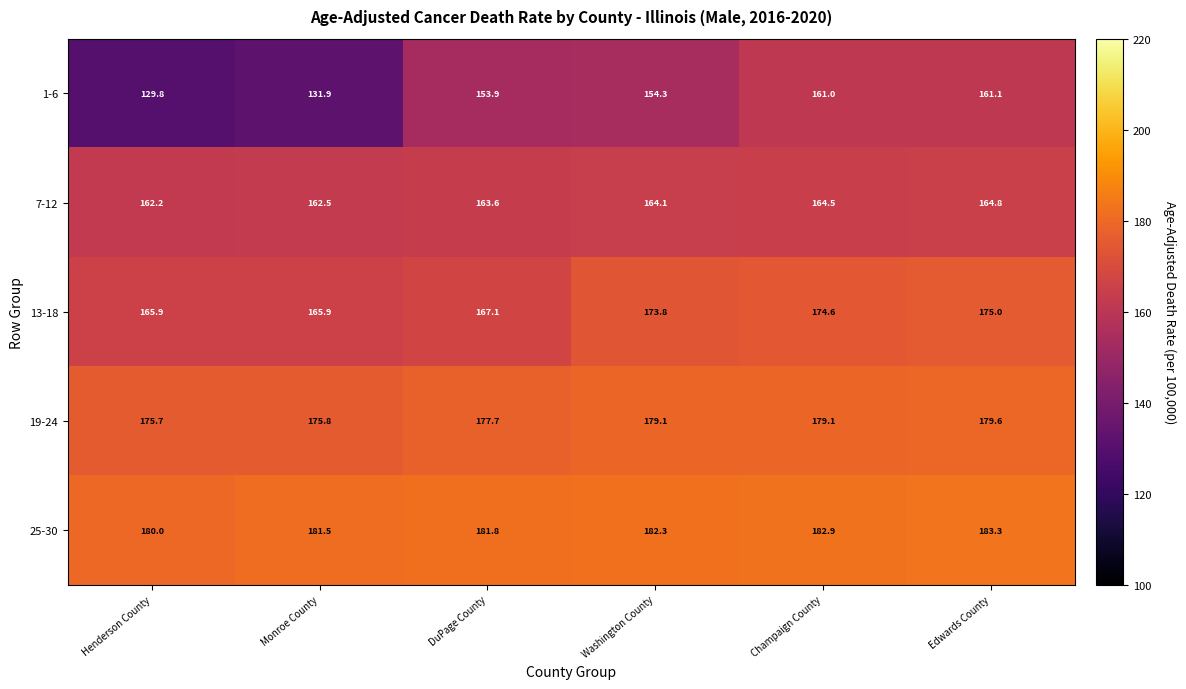

Count the number of categories in the chart.

6